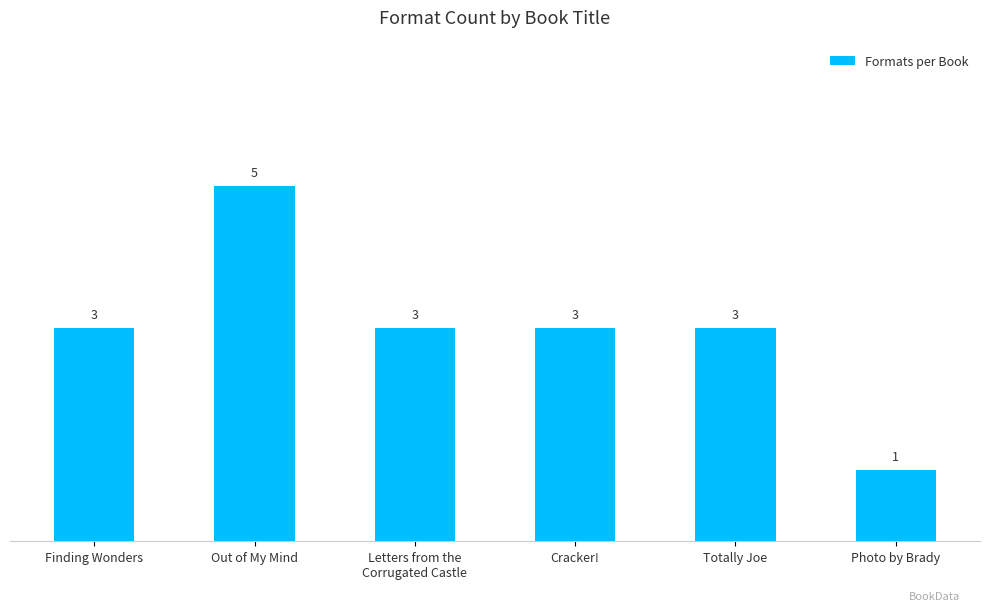

Does the chart contain any negative values?

No